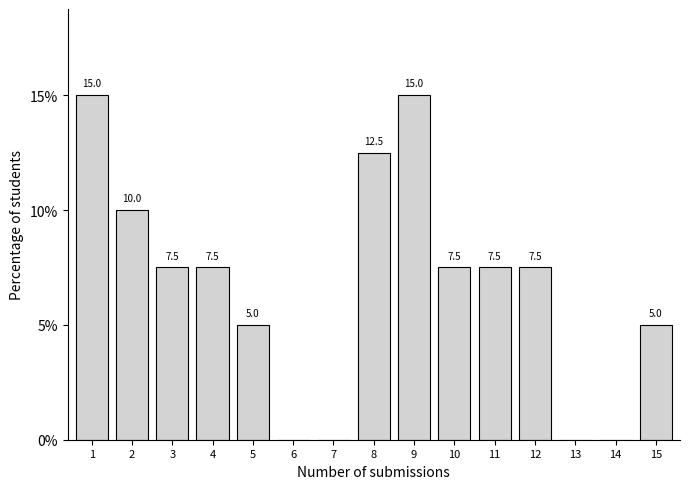

Reading right to left, extract all data points from this chart.

15=5.0	14=0.0	13=0.0	12=7.5	11=7.5	10=7.5	9=15.0	8=12.5	7=0.0	6=0.0	5=5.0	4=7.5	3=7.5	2=10.0	1=15.0